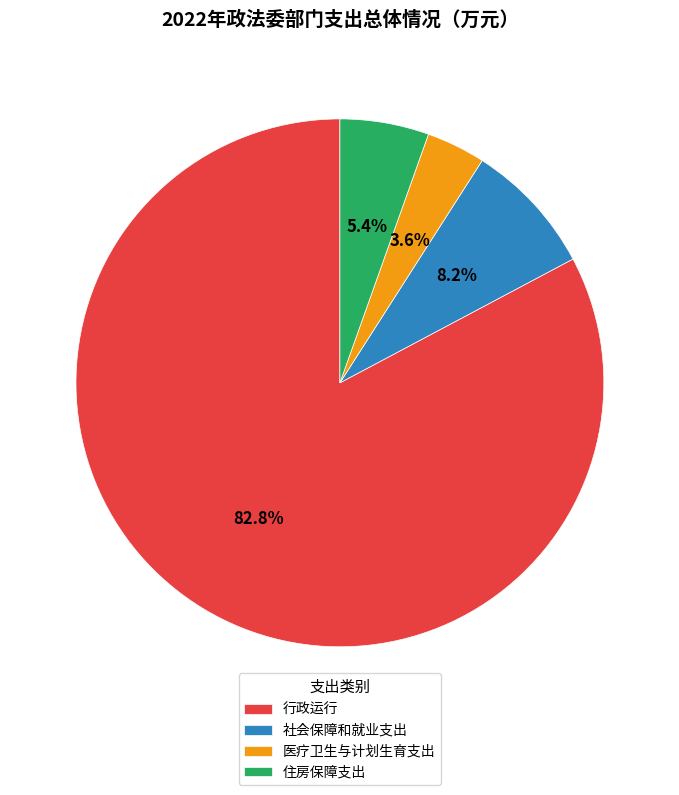

What is the majority slice?

行政运行